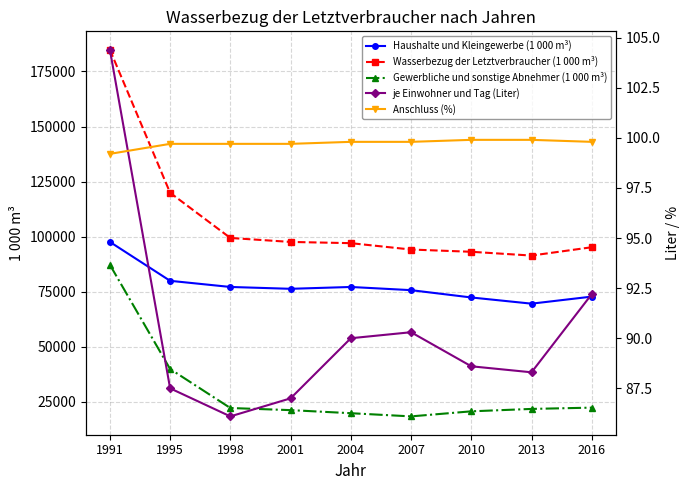

What is the highest value of the Anschluss (%) series?

99.9